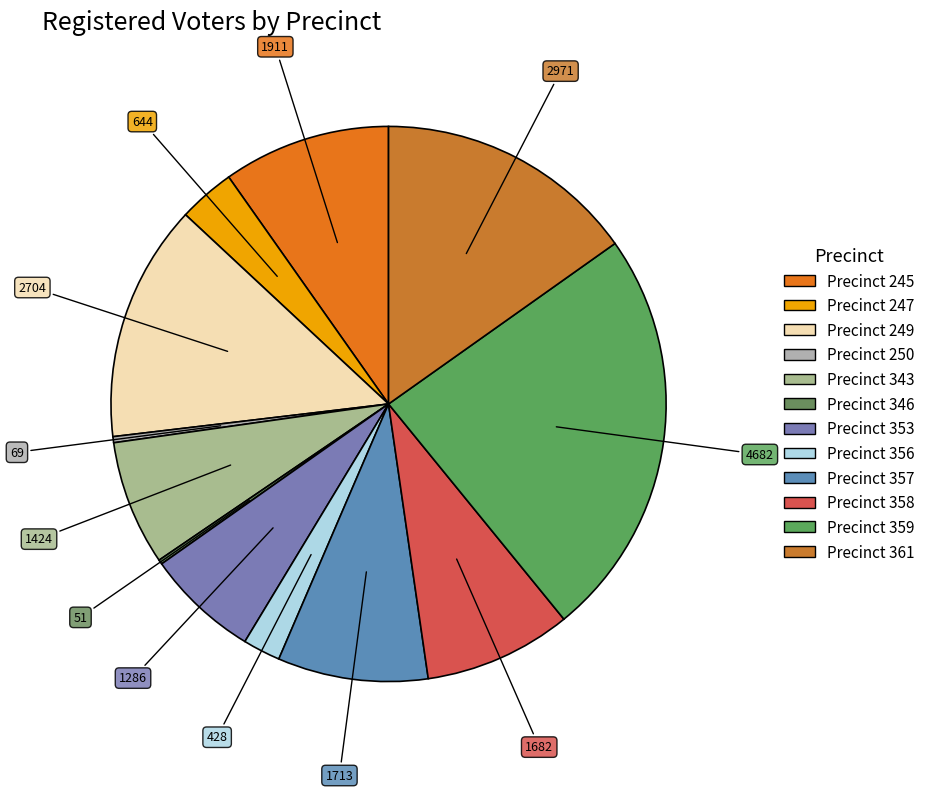

To the nearest percent, what is the difference between the largest and smallest slice percentages?

24%